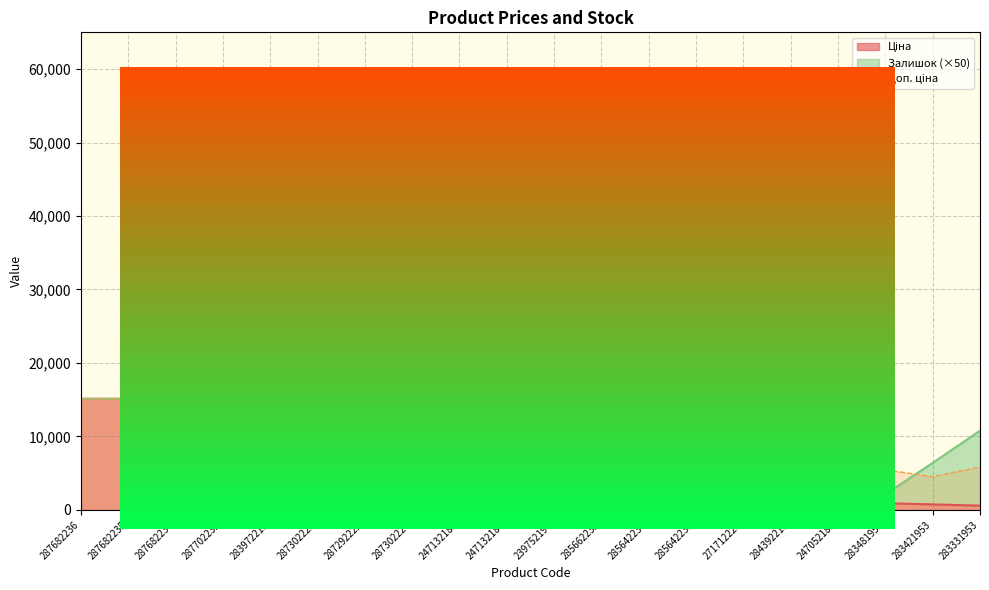

Rank the series by their average value, from highest to lowest.

Доп. ціна, Ціна